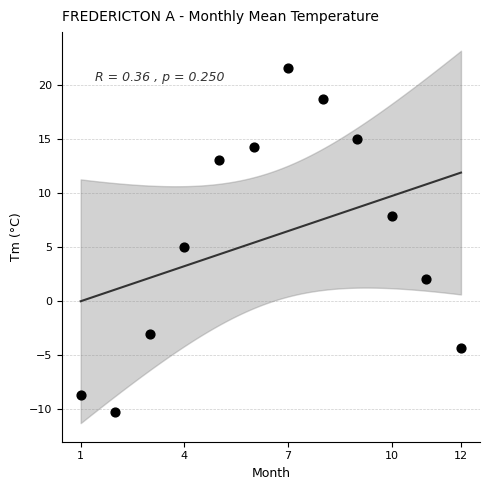

What is the range of Y values (max minus min)?

31.7